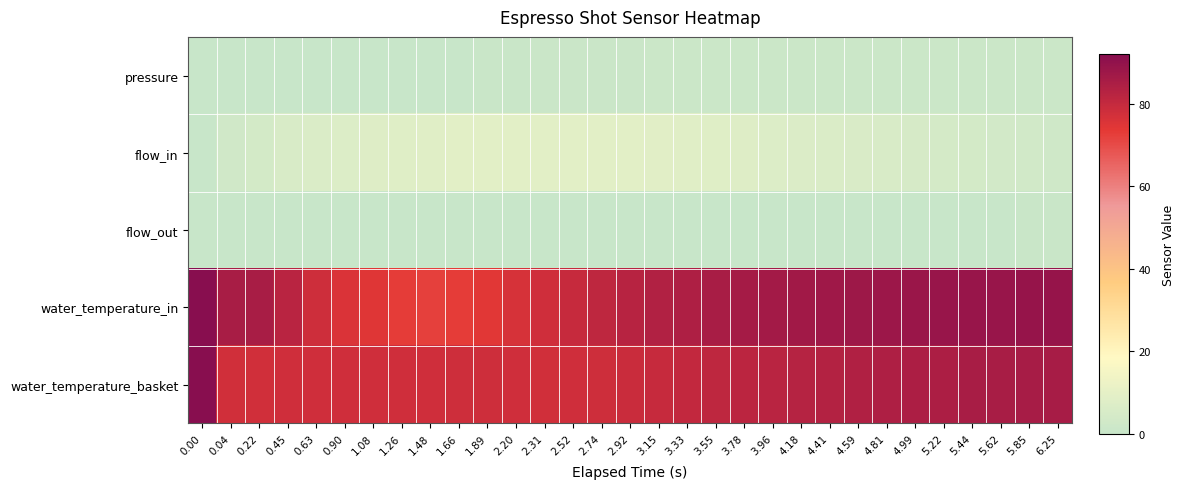

Reading left to right, extract all data points from this chart.

pressure: 0.00=0.0	0.04=0.0	0.22=0.0	0.45=0.0	0.63=0.0	0.90=0.0	1.08=0.0	1.26=0.0	1.48=0.0	1.66=0.1	1.89=0.4	2.20=0.5	2.31=0.7	2.52=0.8	2.74=0.9	2.92=1.0	3.15=1.2	3.33=1.3	3.55=1.3	3.78=1.3	3.96=1.3	4.18=1.3	4.41=1.3	4.59=1.3	4.81=1.4	4.99=1.3	5.22=1.3	5.44=1.3	5.62=1.3	5.85=1.3	6.25=1.3
flow_in: 0.00=0.0	0.04=3.2	0.22=4.1	0.45=5.4	0.63=6.4	0.90=7.1	1.08=7.8	1.26=8.2	1.48=8.6	1.66=9.0	1.89=9.1	2.20=9.2	2.31=9.2	2.52=9.2	2.74=9.1	2.92=9.1	3.15=8.9	3.33=8.6	3.55=8.1	3.78=7.6	3.96=7.2	4.18=6.8	4.41=6.4	4.59=5.9	4.81=5.4	4.99=5.0	5.22=4.5	5.44=4.1	5.62=3.8	5.85=3.4	6.25=2.8
flow_out: 0.00=0.0	0.04=0.0	0.22=0.0	0.45=0.0	0.63=0.0	0.90=0.0	1.08=0.0	1.26=0.0	1.48=0.0	1.66=0.0	1.89=0.0	2.20=0.0	2.31=0.0	2.52=0.0	2.74=0.0	2.92=0.0	3.15=0.0	3.33=0.0	3.55=0.0	3.78=0.0	3.96=0.0	4.18=0.0	4.41=0.0	4.59=0.0	4.81=0.0	4.99=0.0	5.22=0.1	5.44=0.3	5.62=0.3	5.85=0.4	6.25=0.6
water_temperature_in: 0.00=92.0	0.04=85.3	0.22=85.2	0.45=82.3	0.63=78.3	0.90=75.8	1.08=74.5	1.26=73.0	1.48=72.2	1.66=72.9	1.89=74.3	2.20=76.2	2.31=77.9	2.52=79.5	2.74=81.1	2.92=82.4	3.15=83.5	3.33=84.4	3.55=85.2	3.78=86.0	3.96=86.4	4.18=86.8	4.41=87.3	4.59=87.7	4.81=87.9	4.99=88.2	5.22=88.5	5.44=88.6	5.62=88.6	5.85=88.8	6.25=88.8
water_temperature_basket: 0.00=92.0	0.04=77.3	0.22=77.6	0.45=77.8	0.63=77.8	0.90=77.8	1.08=77.9	1.26=77.9	1.48=77.9	1.66=78.0	1.89=78.0	2.20=77.7	2.31=77.5	2.52=77.7	2.74=78.1	2.92=78.8	3.15=79.6	3.33=80.3	3.55=80.9	3.78=81.7	3.96=82.2	4.18=82.7	4.41=83.2	4.59=83.8	4.81=84.1	4.99=84.5	5.22=84.8	5.44=85.2	5.62=85.4	5.85=85.6	6.25=85.9